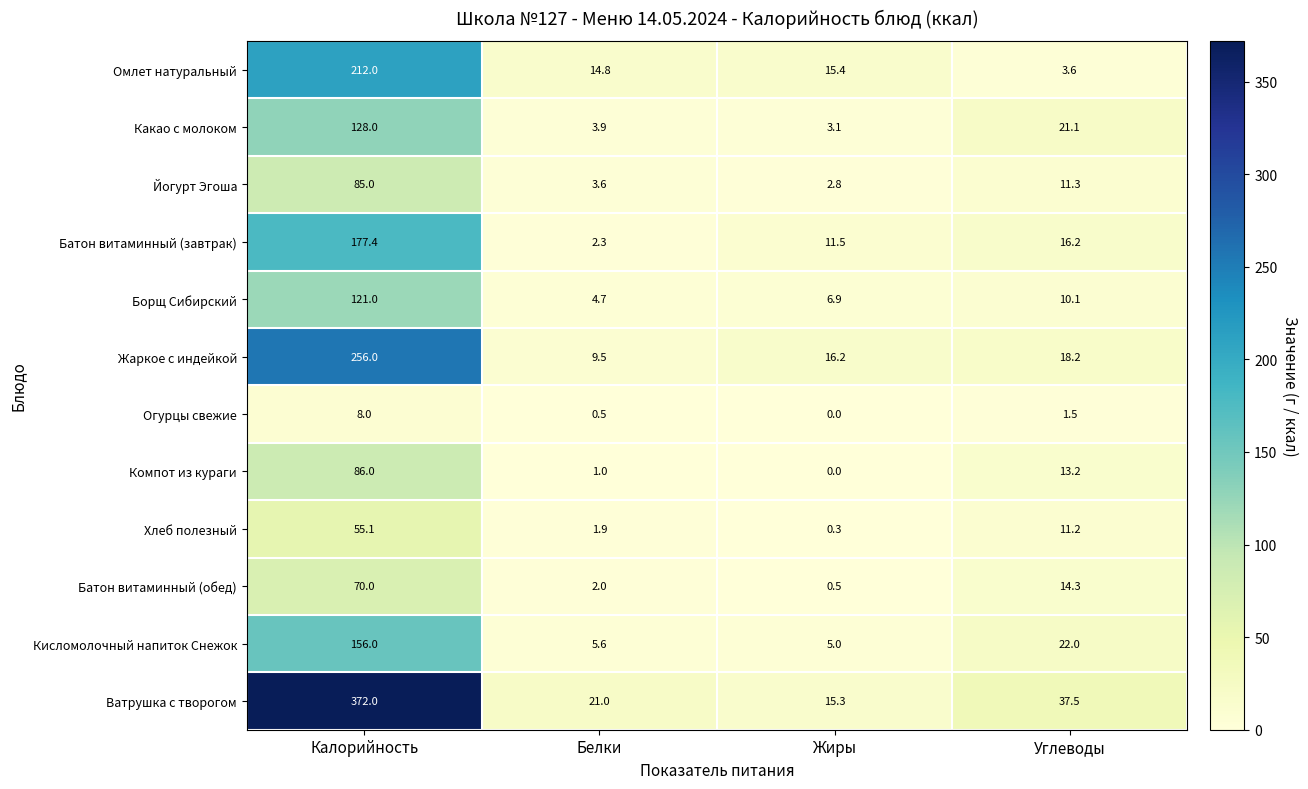

Which category has the lowest value across all series?

Жиры